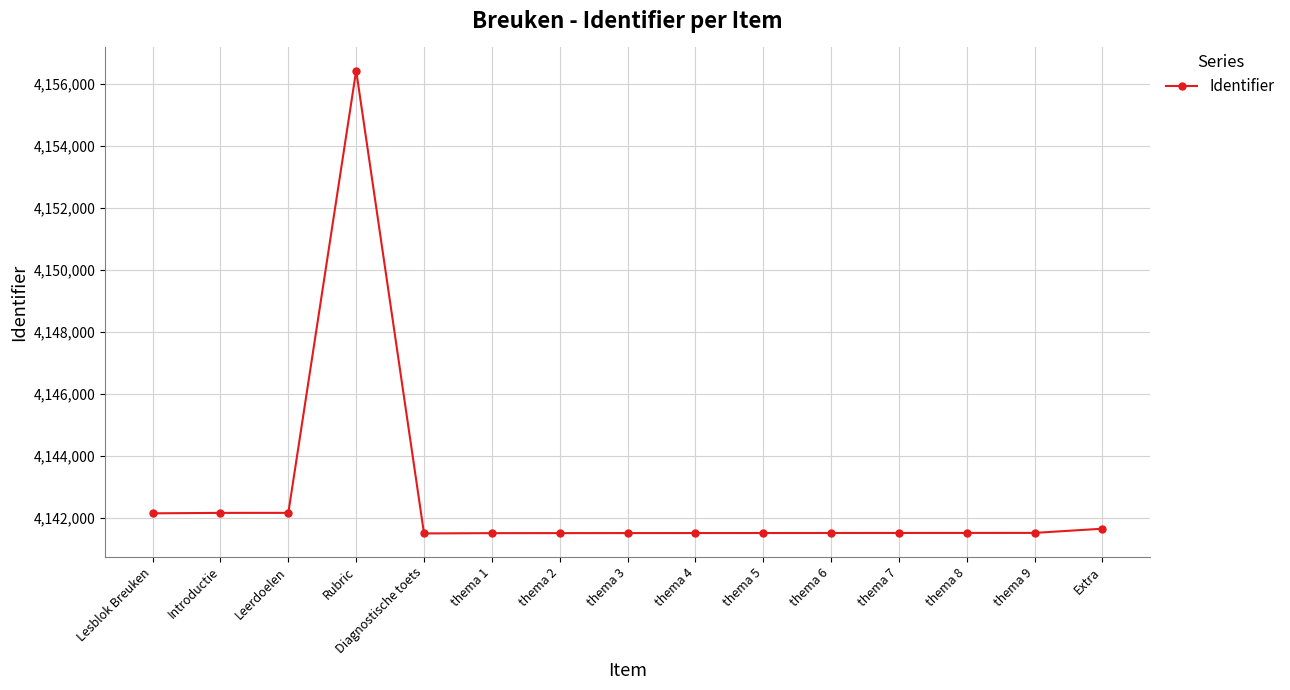

What is the value of the 6th point from the left?

4141504